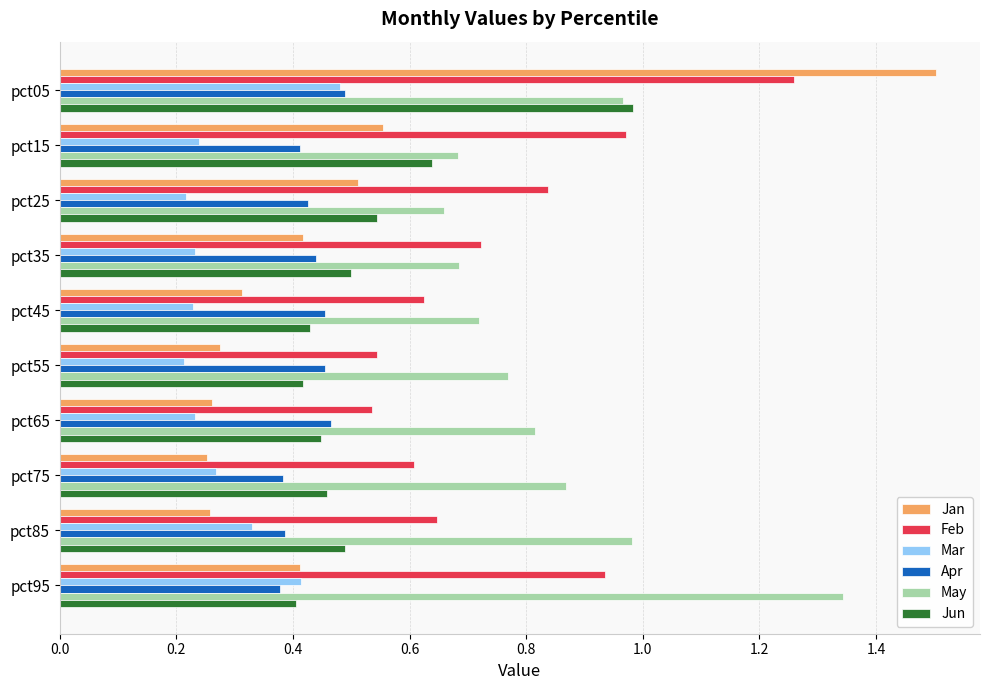

Is it true that Apr equals 0.1 at pct95?

False